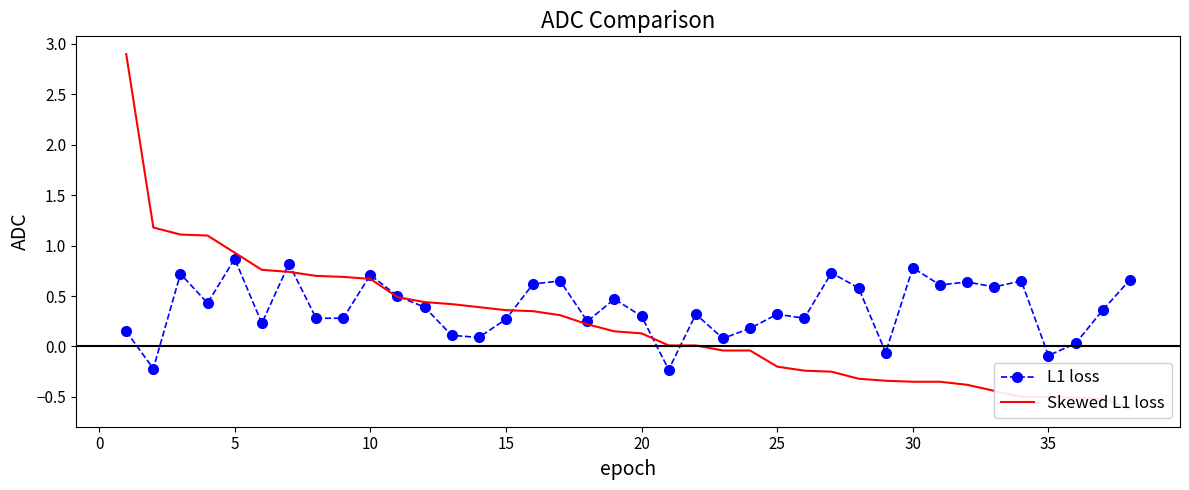

True or false: L1 loss has more than 1 points higher than both neighbors.

True